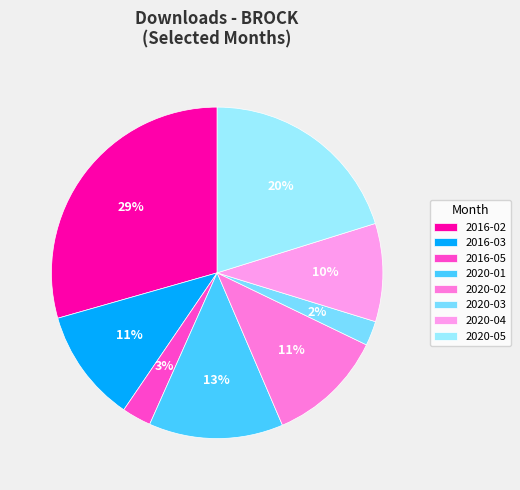

What percentage is the 2016-03 slice, to the nearest percent?

11%